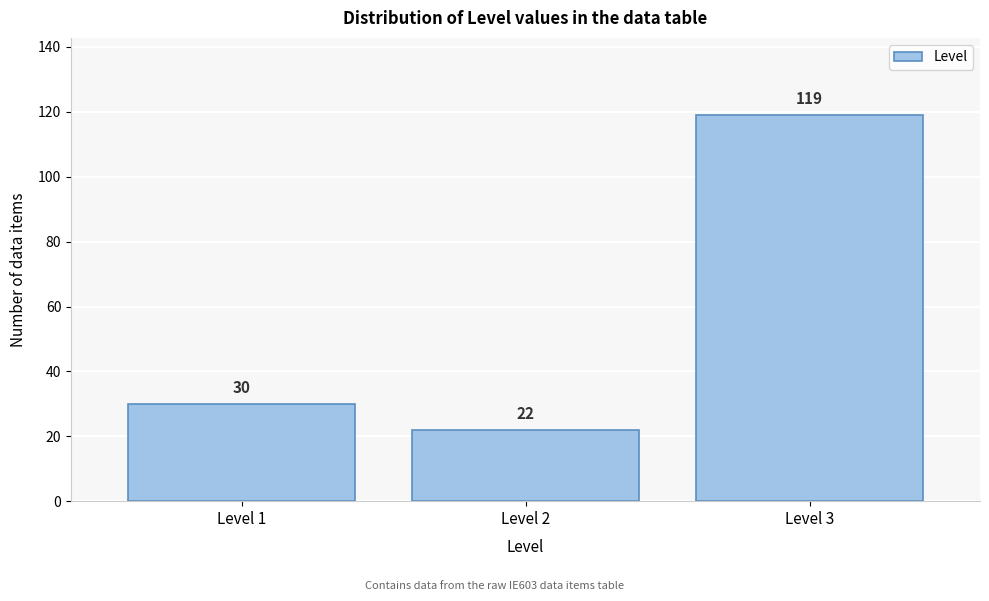

Reading left to right, list all the values displayed in this chart.

Level 1=30	Level 2=22	Level 3=119